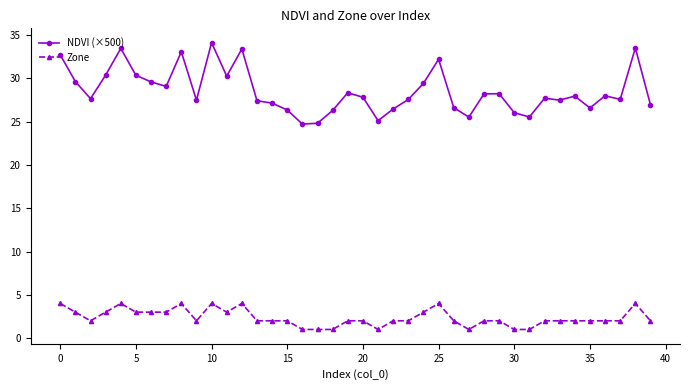

Which series has the largest total across all categories?

NDVI (×500)